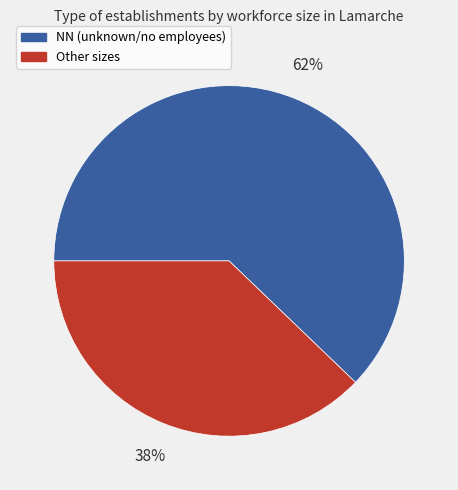

To the nearest percent, what is the average slice percentage?

50%